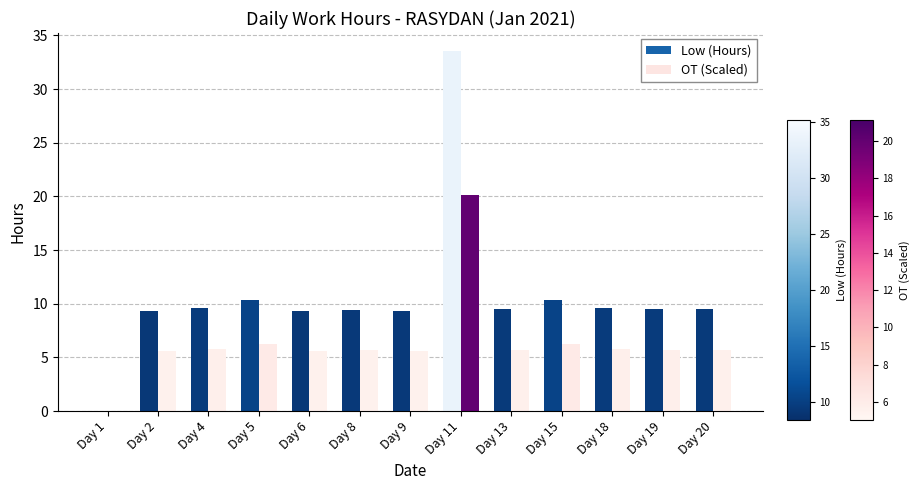

What is the average value of the Low (Hours) series?

10.7